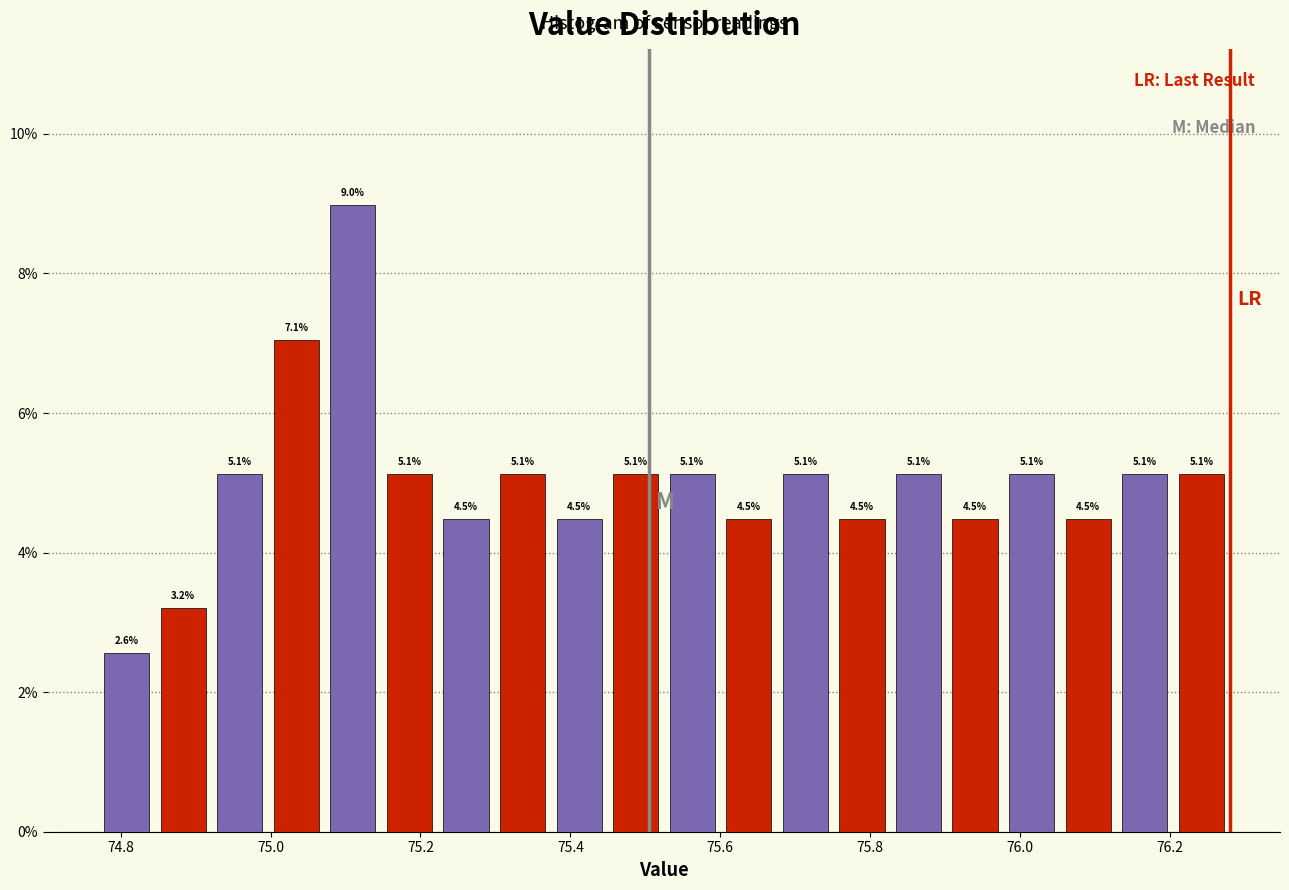

Read against the x-axis, roughly where is the centre of the tallest bar?

75.10